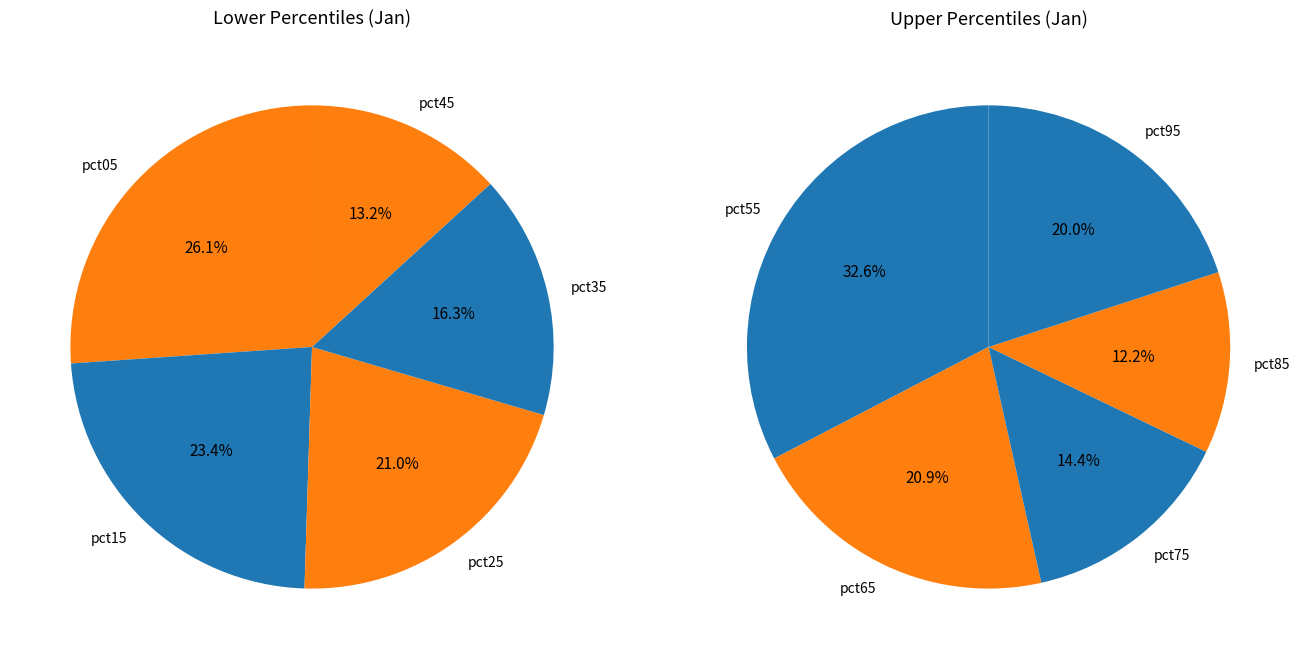

What is the change in value from pct55 to pct65?

-0.2